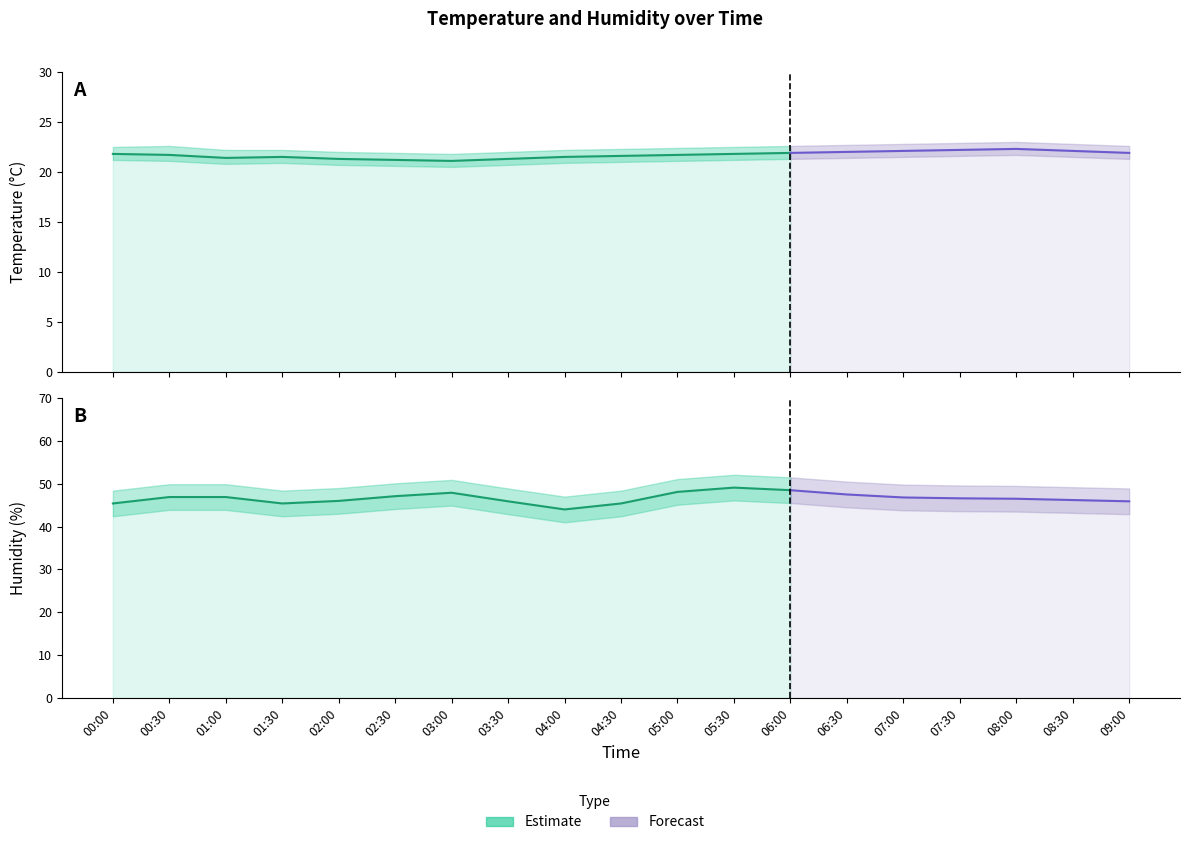

How many lines are shown in the chart?

6